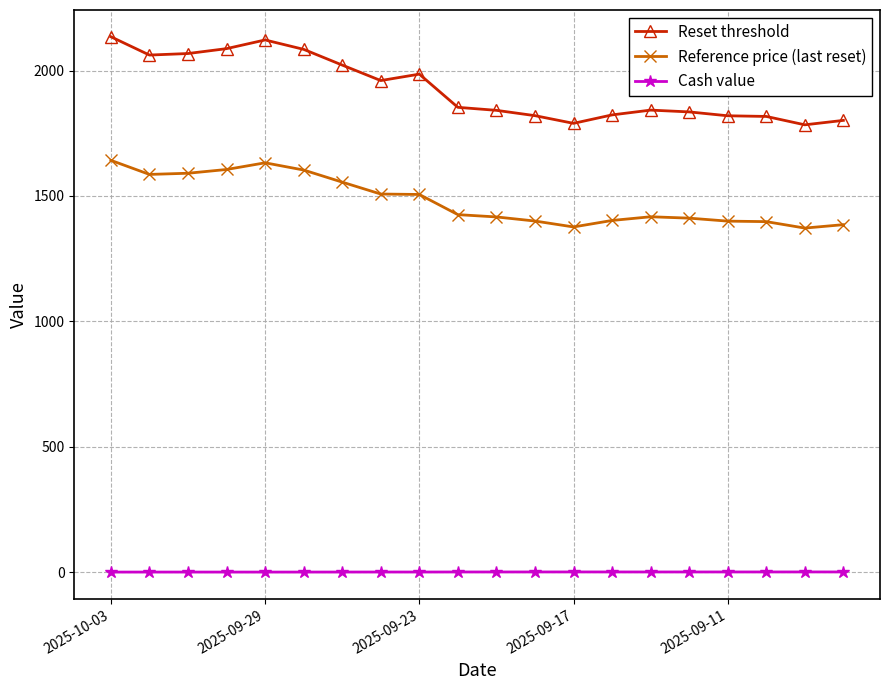

True or false: Cash value and Reset threshold cross at least once.

False